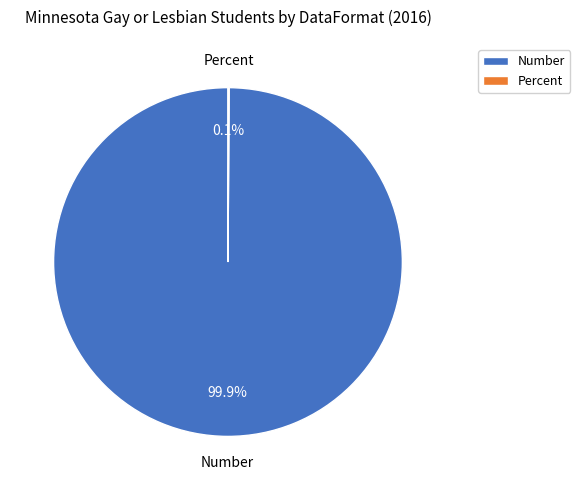

How much of the chart is everything except Number?

0.1%